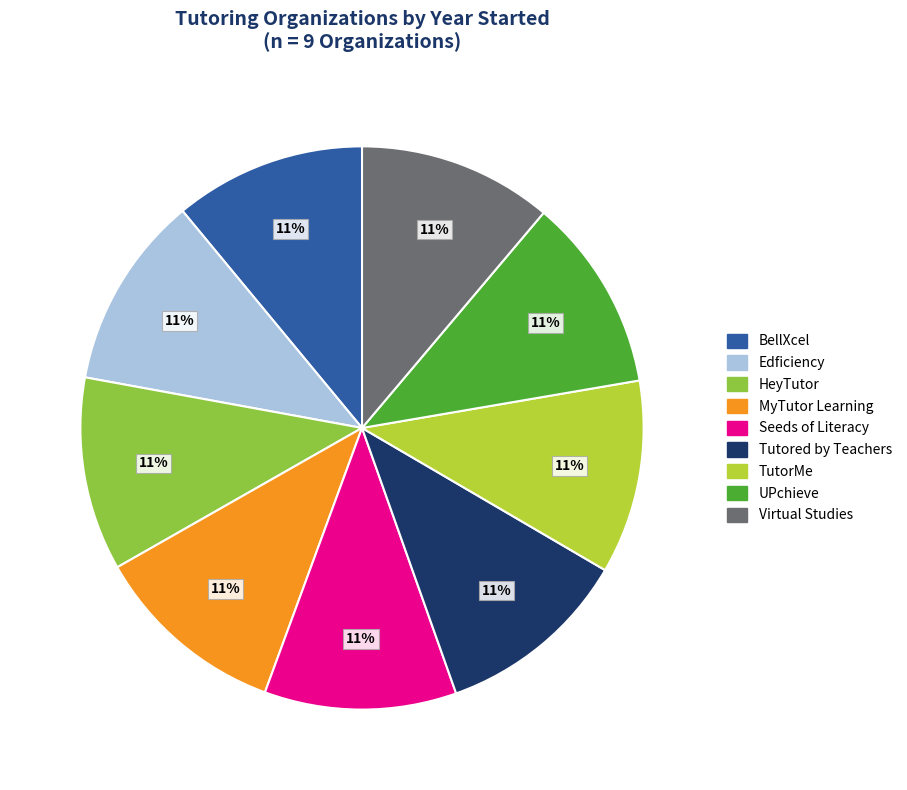

Do MyTutor Learning and Edficiency together represent more than half of the pie?

No